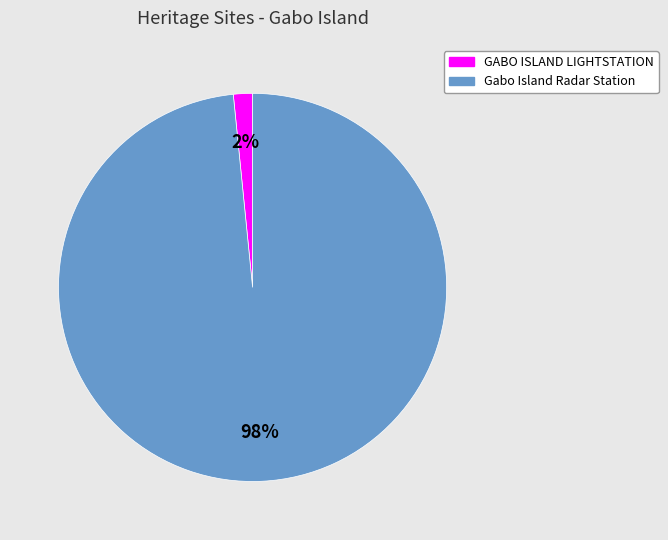

Is Gabo Island Radar Station the majority of the pie?

Yes